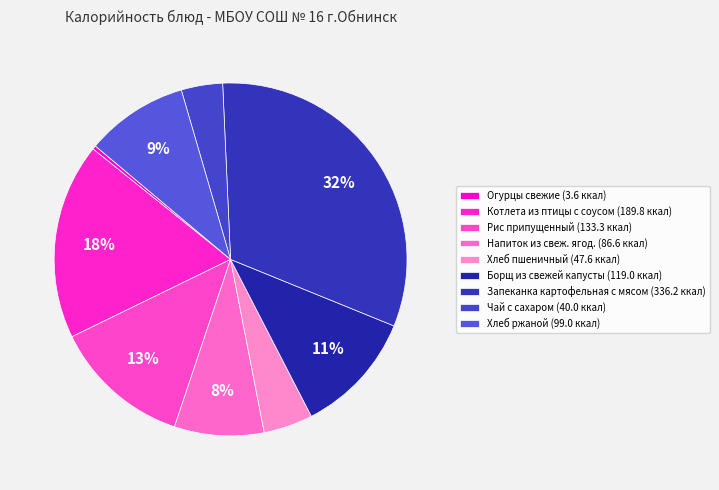

Rank the categories by value from lowest to highest.

Огурцы свежие, Чай с сахаром, Хлеб пшеничный, Напиток из свеж. ягод., Хлеб ржаной, Борщ из свежей капусты, Рис припущенный, Котлета из птицы с соусом, Запеканка картофельная с мясом